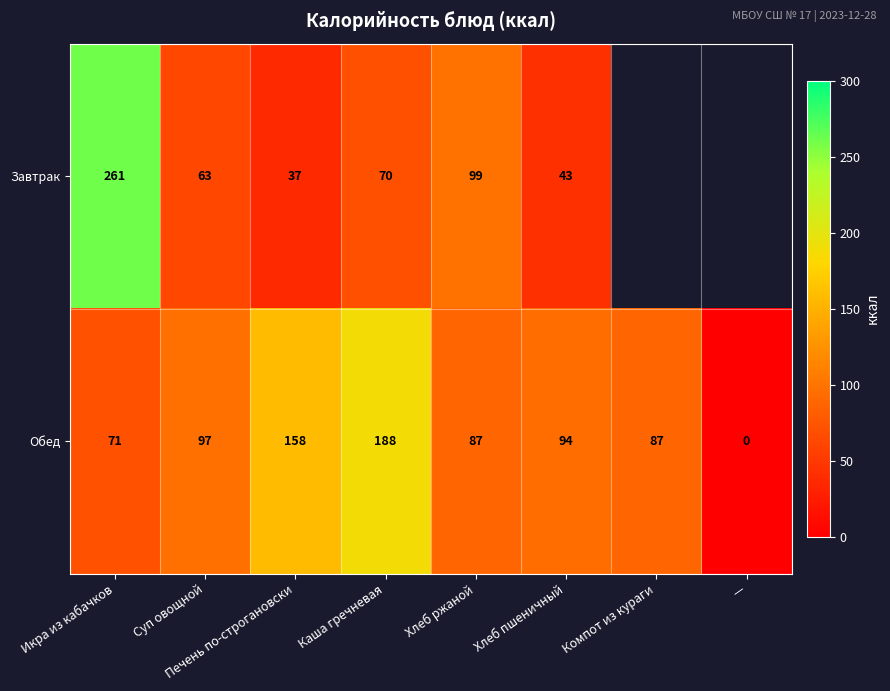

Which has a higher value, Хлеб пшеничный or Икра из кабачков?

Икра из кабачков